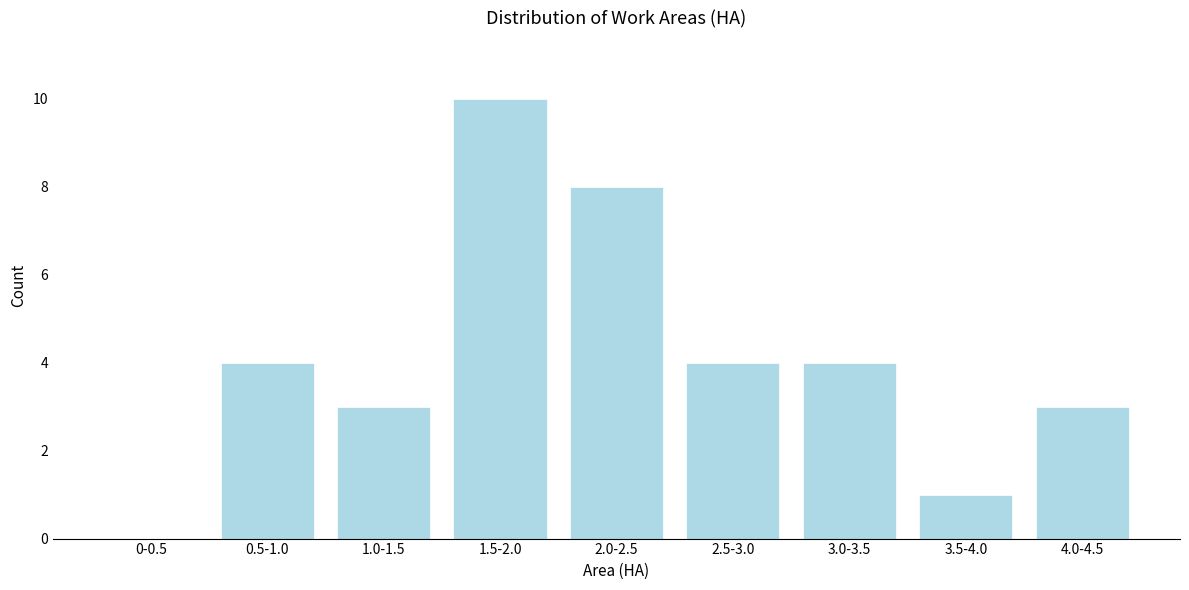

Reading left to right, extract all data points from this chart.

0-0.5=0	0.5-1.0=4	1.0-1.5=3	1.5-2.0=10	2.0-2.5=8	2.5-3.0=4	3.0-3.5=4	3.5-4.0=1	4.0-4.5=3